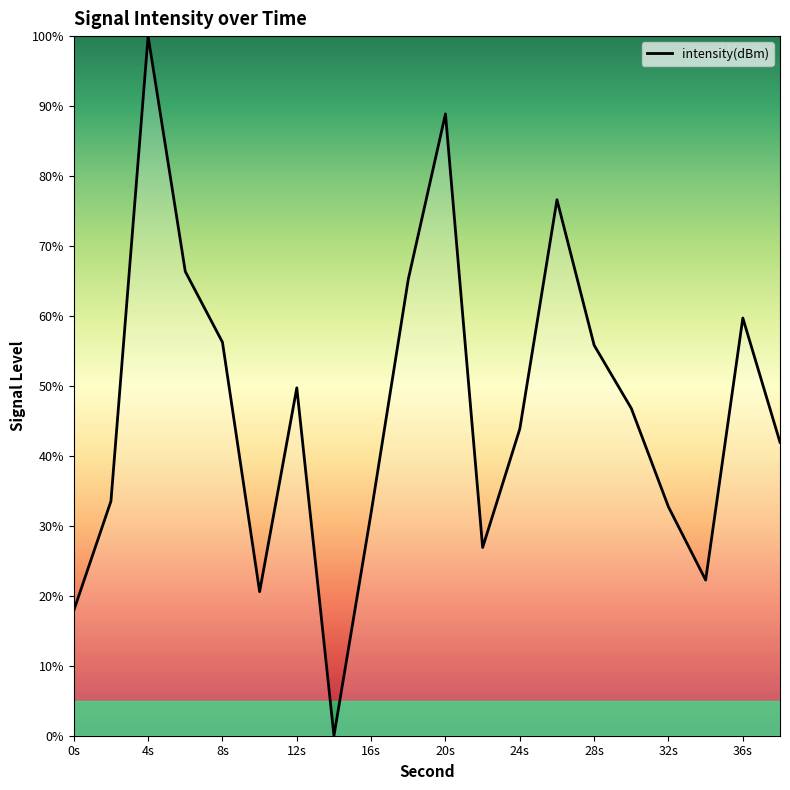

What is the greatest value displayed?

100.0